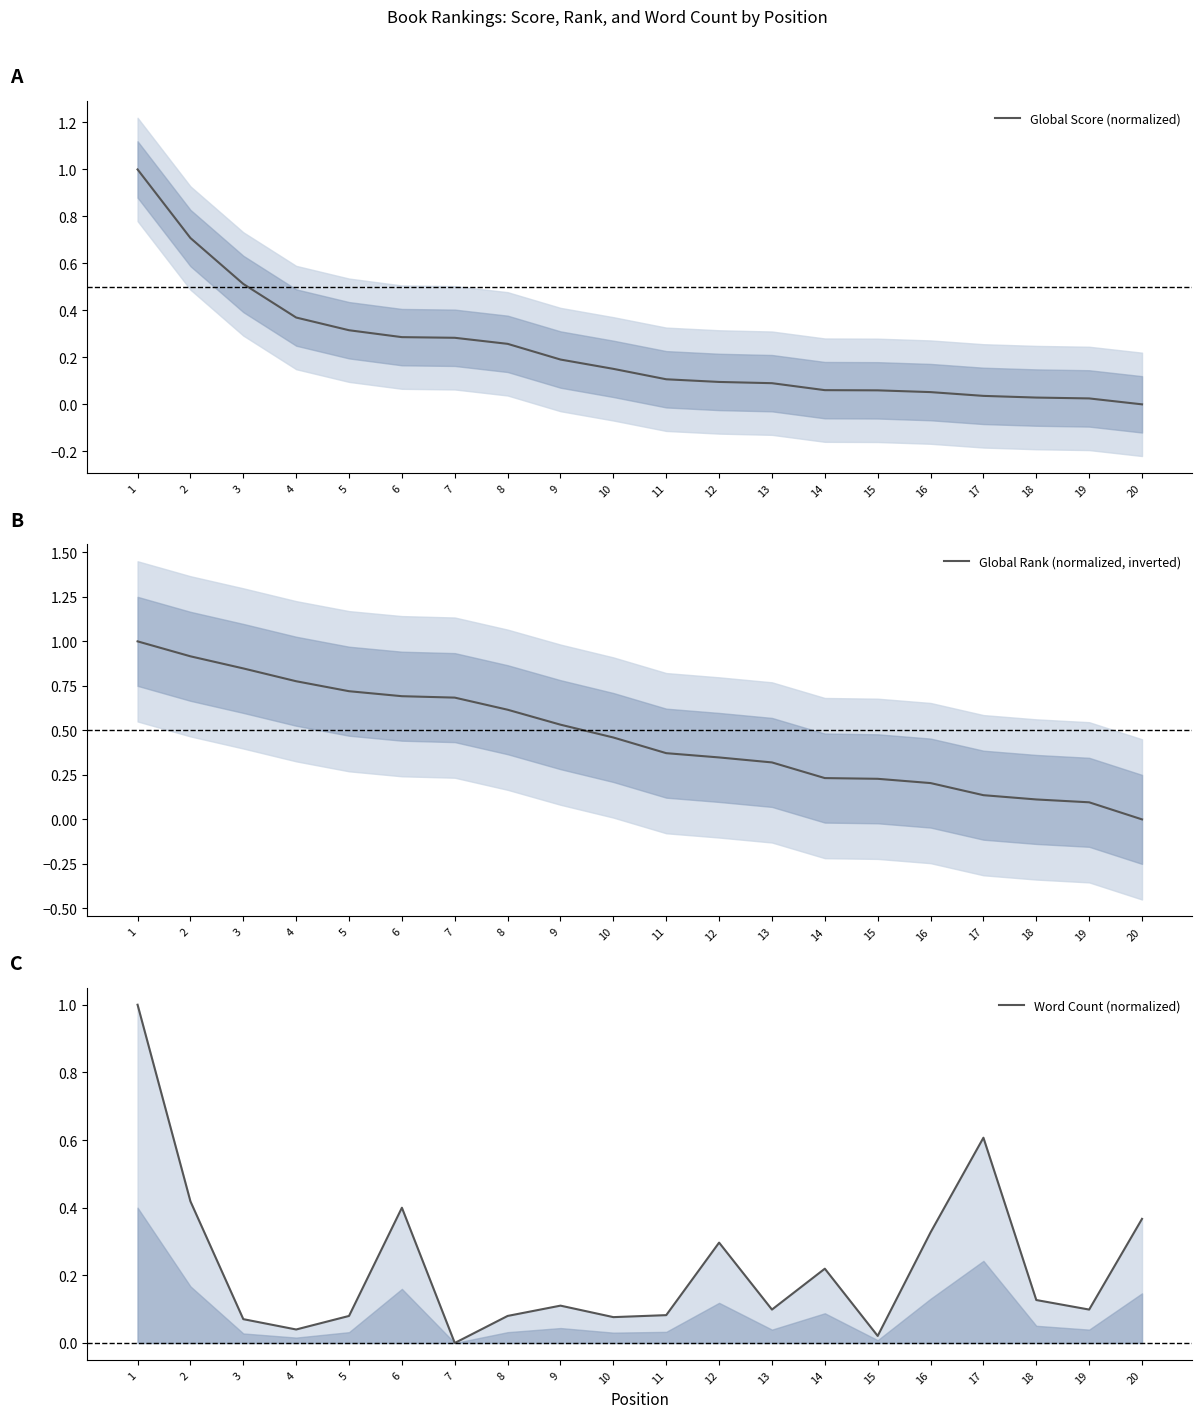

What is the total value across all series at 8?

1.0